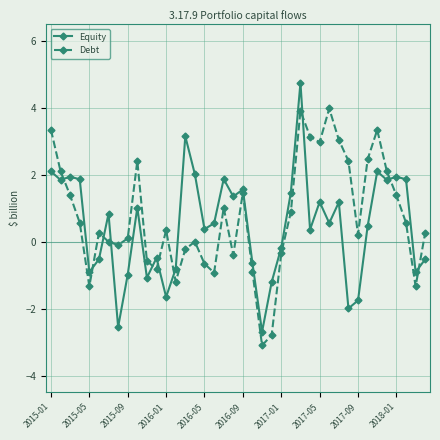

What is the smallest value displayed?

-3.1